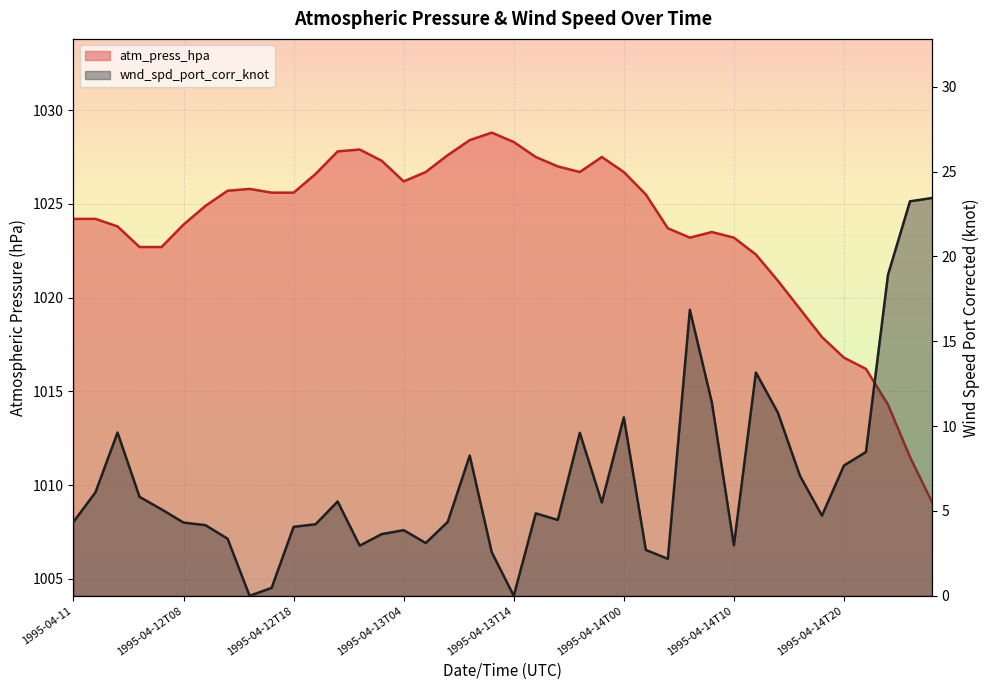

Reading right to left, transcribe all the data shown in this chart.

atm_press_hpa: 1995-04-15T04=1009.1	1995-04-15T02=1011.5	1995-04-15T00=1014.3	1995-04-14T22=1016.2	1995-04-14T20=1016.8	1995-04-14T18=1017.9	1995-04-14T16=1019.4	1995-04-14T14=1020.9	1995-04-14T12=1022.3	1995-04-14T10=1023.2	1995-04-14T08=1023.5	1995-04-14T06=1023.2	1995-04-14T04=1023.7	1995-04-14T02=1025.5	1995-04-14T00=1026.7	1995-04-13T22=1027.5	1995-04-13T20=1026.7	1995-04-13T18=1027.0	1995-04-13T16=1027.5	1995-04-13T14=1028.3	1995-04-13T12=1028.8	1995-04-13T10=1028.4	1995-04-13T08=1027.6	1995-04-13T06=1026.7	1995-04-13T04=1026.2	1995-04-13T02=1027.3	1995-04-13T00=1027.9	1995-04-12T22=1027.8	1995-04-12T20=1026.6	1995-04-12T18=1025.6	1995-04-12T16=1025.6	1995-04-12T14=1025.8	1995-04-12T12=1025.7	1995-04-12T10=1024.9	1995-04-12T08=1023.9	1995-04-12T06=1022.7	1995-04-12T04=1022.7	1995-04-12T02=1023.8	1995-04-12T00=1024.2	1995-04-11=1024.2
wnd_spd_port_corr_knot: 1995-04-15T04=23.4	1995-04-15T02=23.2	1995-04-15T00=18.9	1995-04-14T22=8.5	1995-04-14T20=7.7	1995-04-14T18=4.7	1995-04-14T16=7.1	1995-04-14T14=10.8	1995-04-14T12=13.2	1995-04-14T10=3.0	1995-04-14T08=11.4	1995-04-14T06=16.9	1995-04-14T04=2.2	1995-04-14T02=2.7	1995-04-14T00=10.5	1995-04-13T22=5.5	1995-04-13T20=9.6	1995-04-13T18=4.5	1995-04-13T16=4.9	1995-04-13T14=0.0	1995-04-13T12=2.6	1995-04-13T10=8.3	1995-04-13T08=4.4	1995-04-13T06=3.1	1995-04-13T04=3.9	1995-04-13T02=3.6	1995-04-13T00=3.0	1995-04-12T22=5.6	1995-04-12T20=4.2	1995-04-12T18=4.1	1995-04-12T16=0.5	1995-04-12T14=0.0	1995-04-12T12=3.4	1995-04-12T10=4.2	1995-04-12T08=4.3	1995-04-12T06=5.1	1995-04-12T04=5.8	1995-04-12T02=9.6	1995-04-12T00=6.1	1995-04-11=4.4